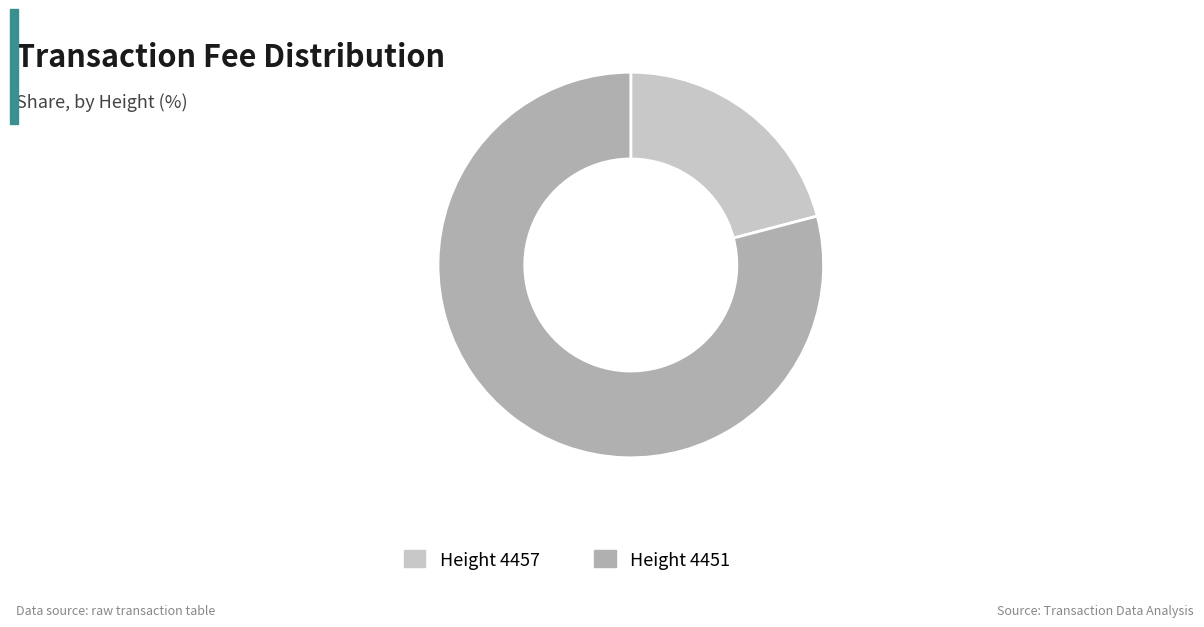

Which category has the biggest portion of the pie?

Height 4451